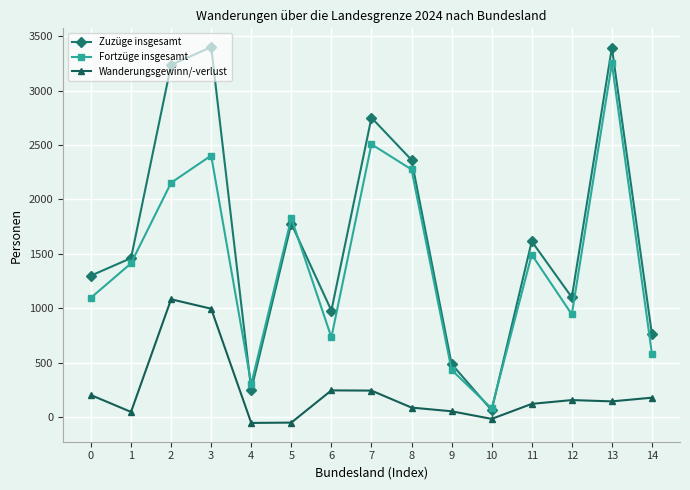

True or false: Zuzüge insgesamt has a value of 475 at 0.

False